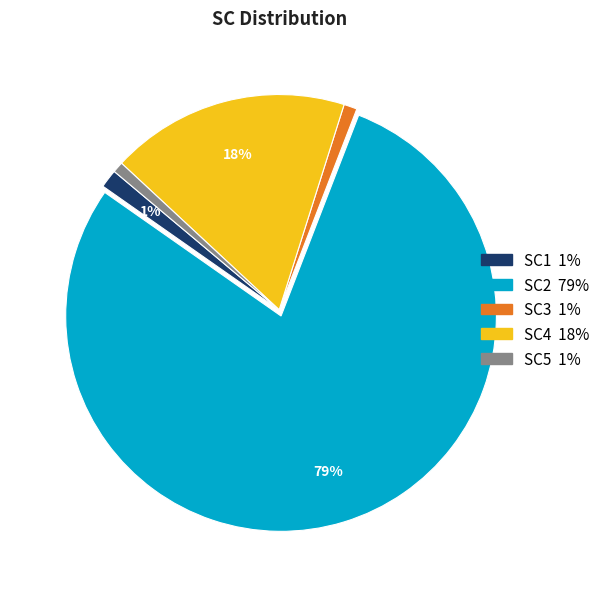

To the nearest percent, what portion does SC4 represent?

18%